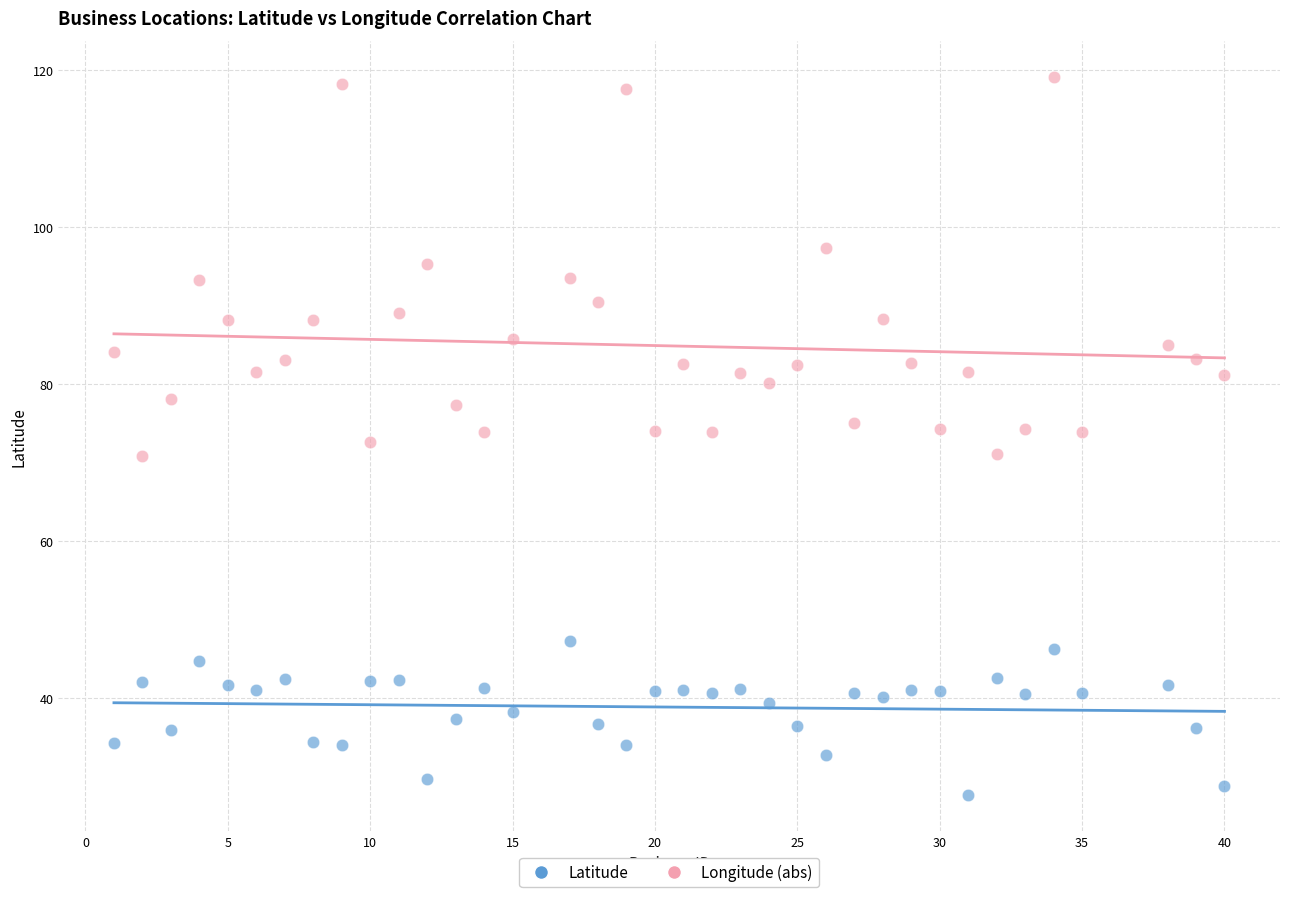

Across all data points, what is the range of X values (max minus min)?

39.0